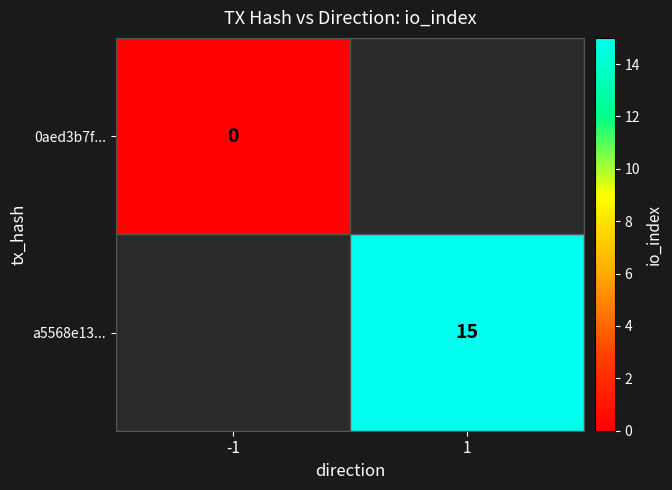

The value of a5568e13... at 1 is 15. True or false?

True